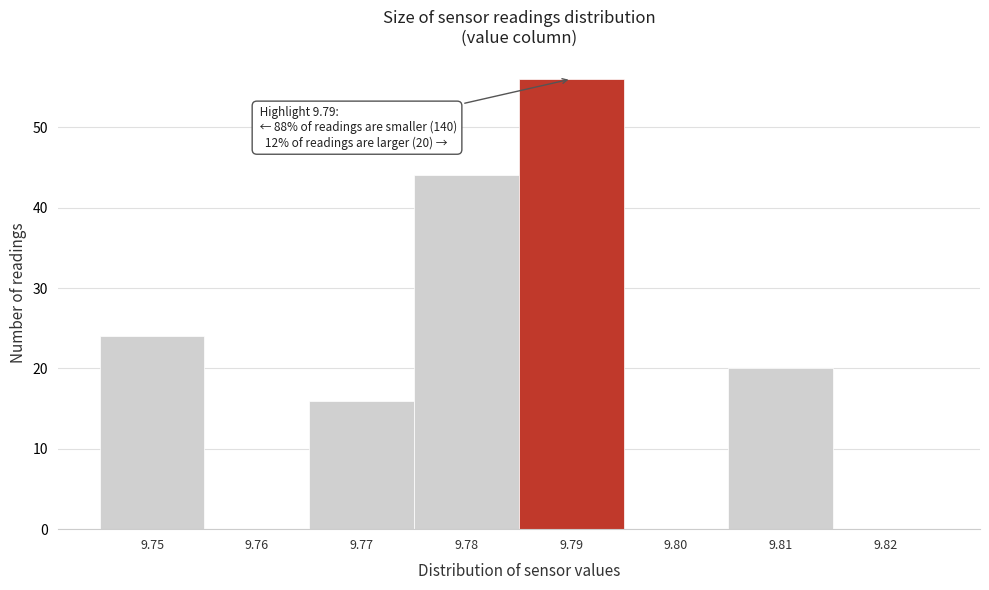

Over which range of the x-axis is the bar tallest?

9.785 to 9.795